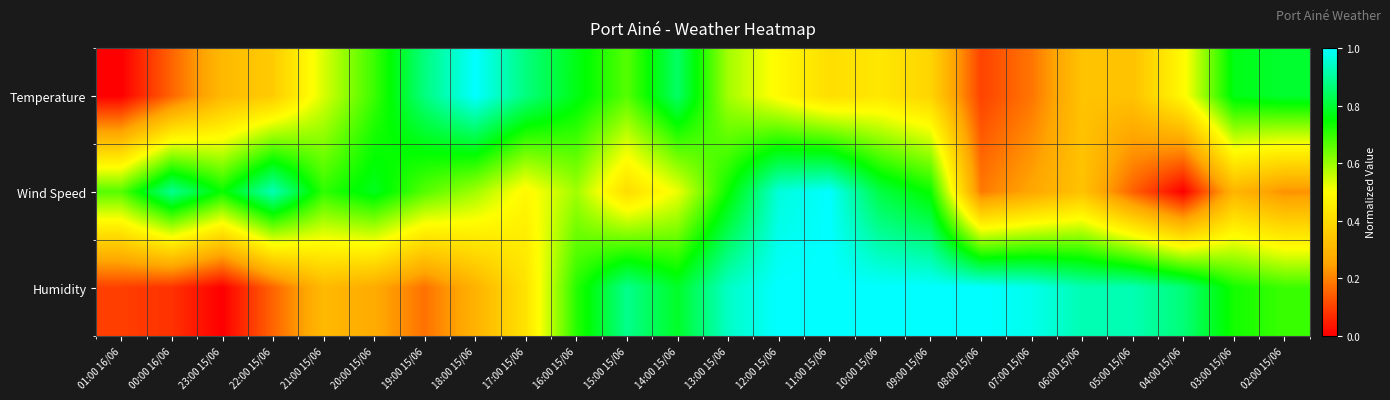

Which series has the largest range (max minus min)?

Temperature